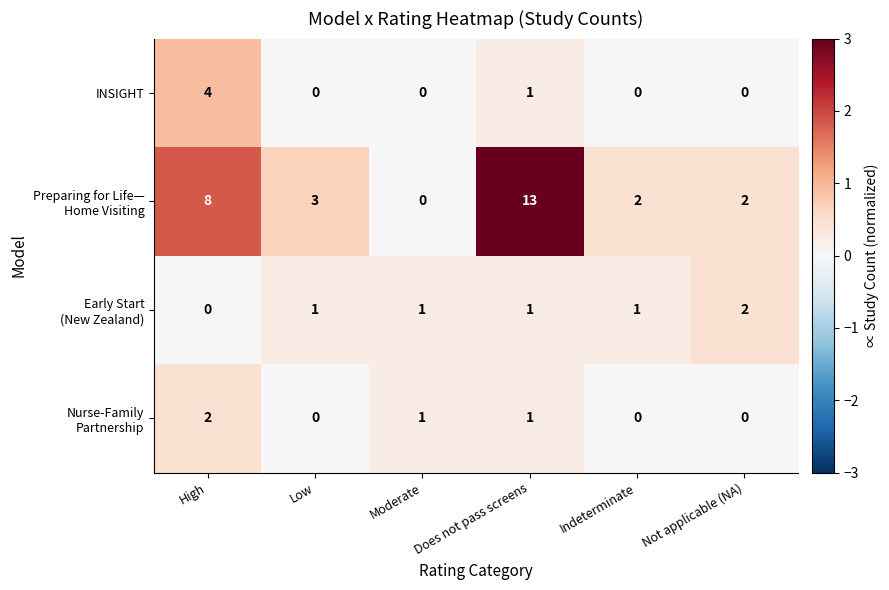

What is the difference between the highest and lowest values at High?

8